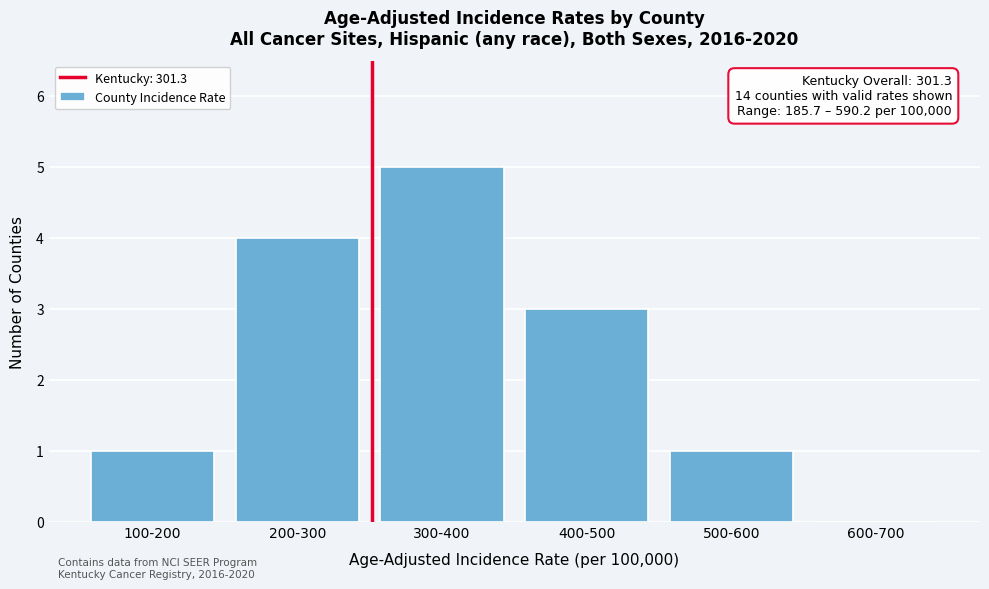

Reading right to left, extract all data points from this chart.

600-700=0	500-600=1	400-500=3	300-400=5	200-300=4	100-200=1